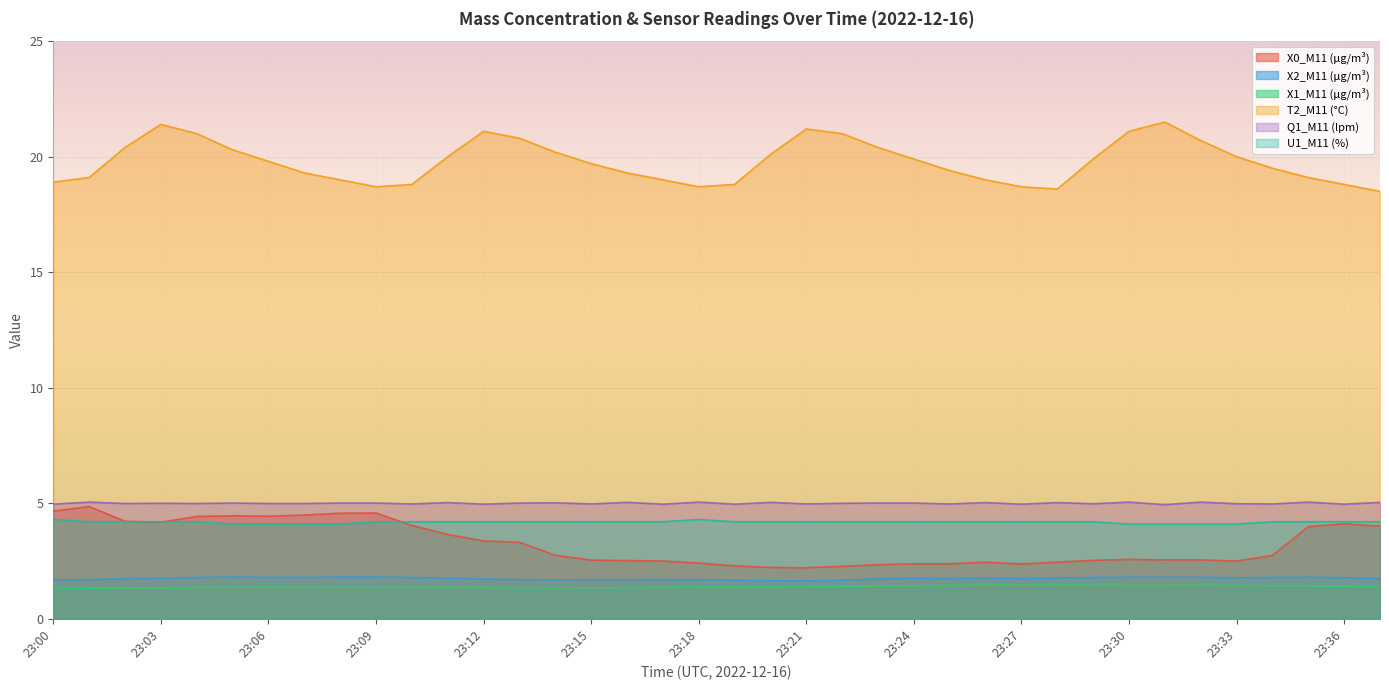

At how many categories does at least one series exceed 16?

38